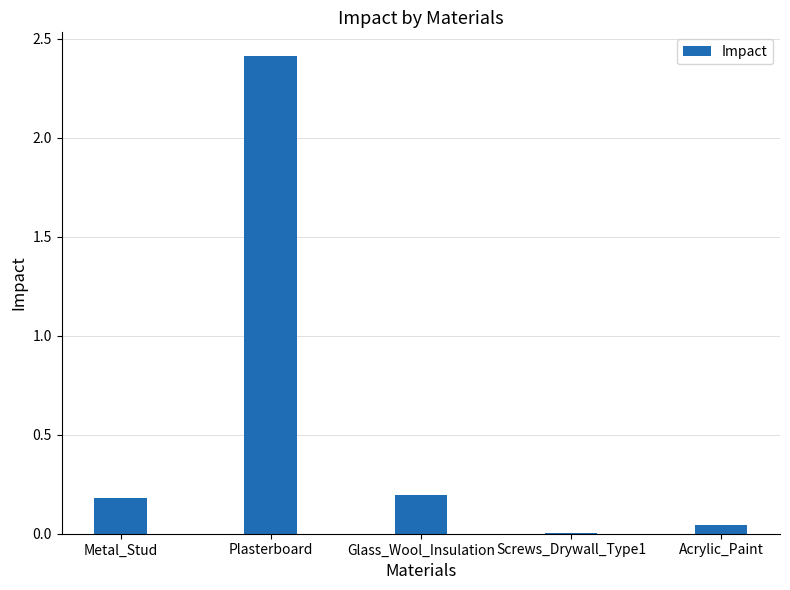

What is the sum of all values?

2.8